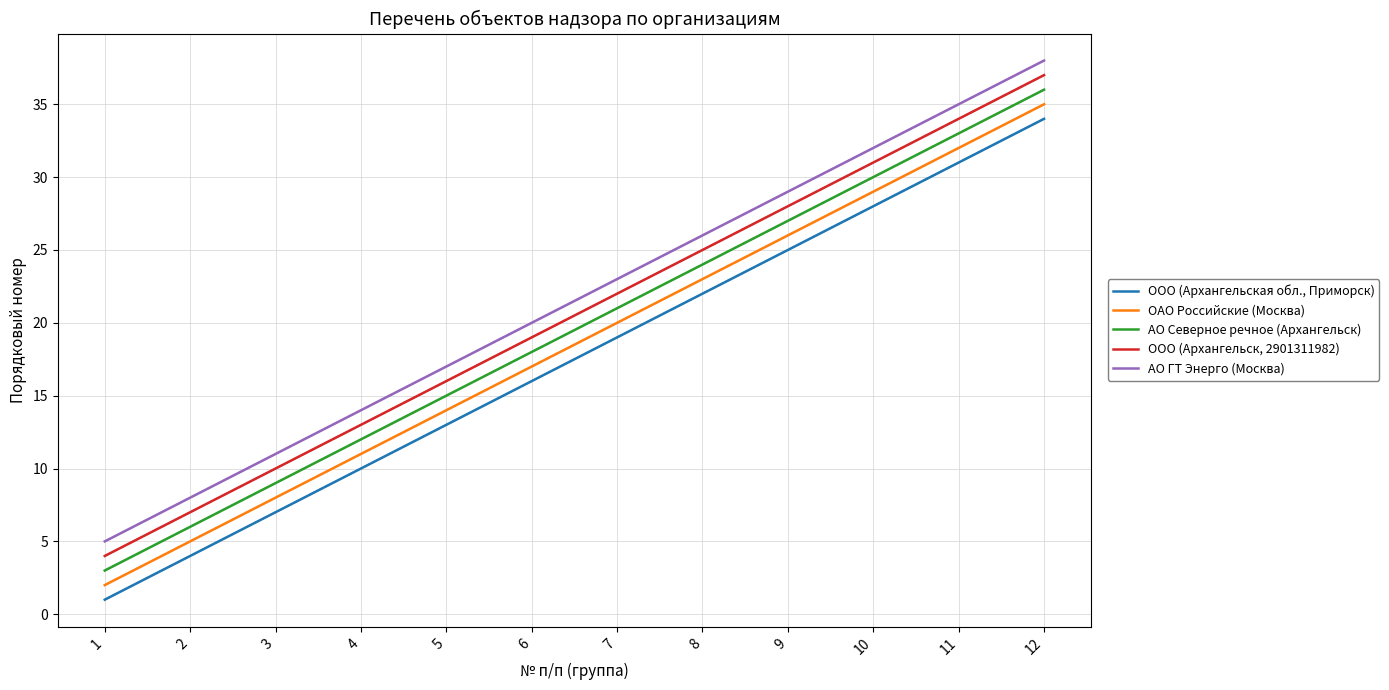

What is the difference between the ОАО Российские (Москва) values at 3 and 10?

21